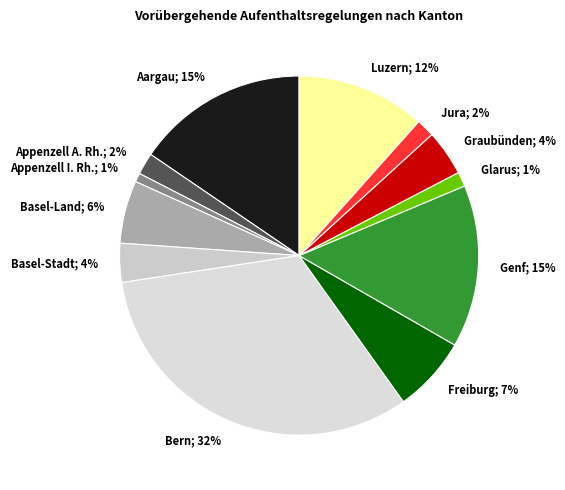

Count the number of slices in the pie.

12